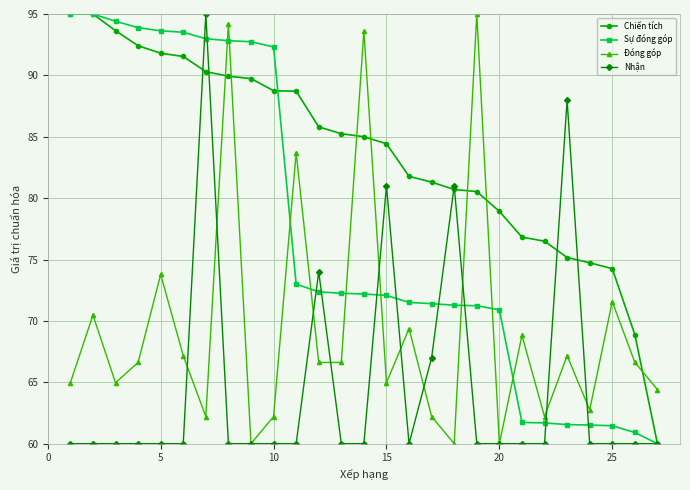

Rank the series by their average value, from highest to lowest.

Chiến tích, Sự đóng góp, Đóng góp, Nhận